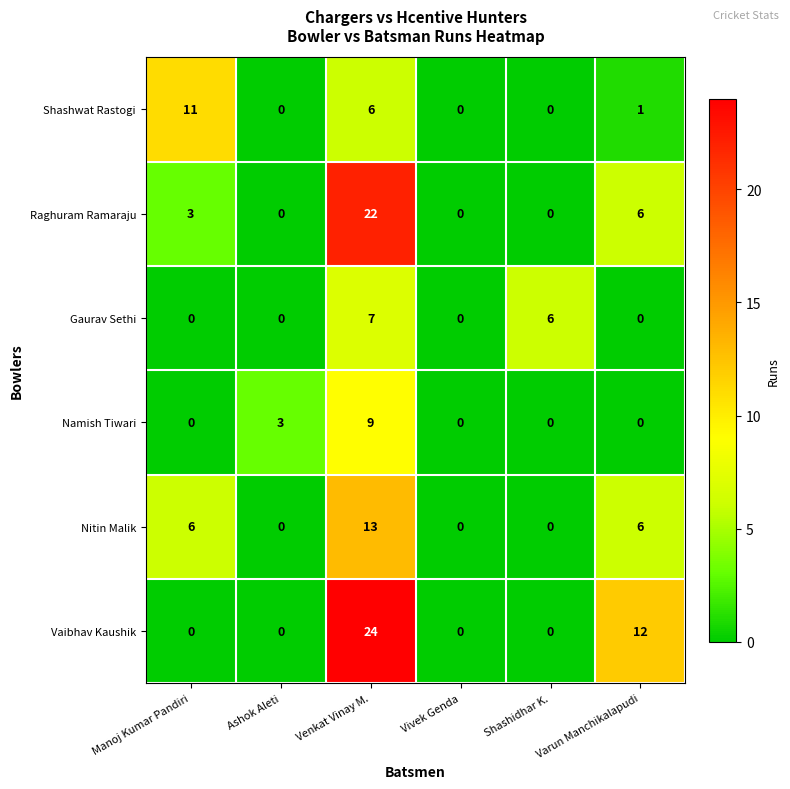

Is it true that Shashwat Rastogi equals 6 at Venkat Vinay M.?

True